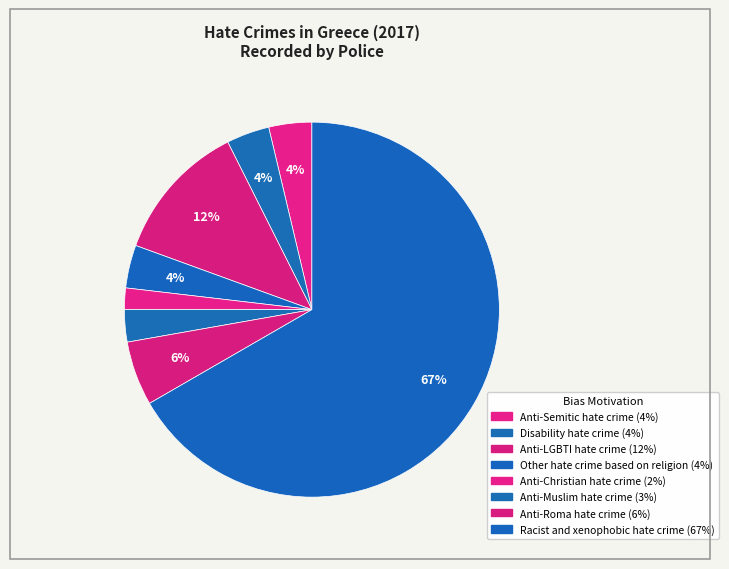

Which slice is the largest?

Racist and xenophobic hate crime